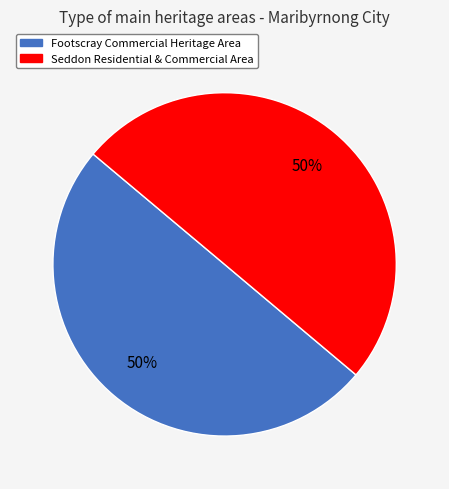

True or false: Footscray Commercial Heritage Area accounts for 50% of the total.

True